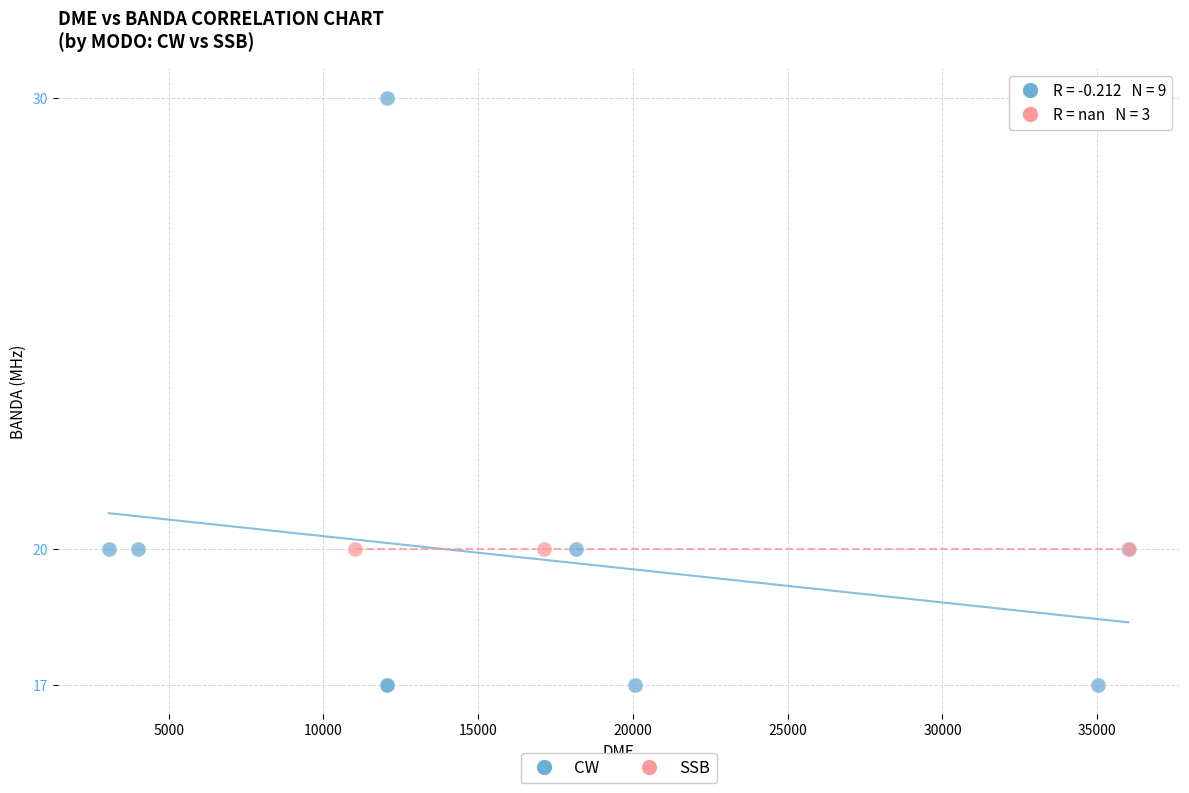

Which series reaches the maximum Y coordinate?

CW